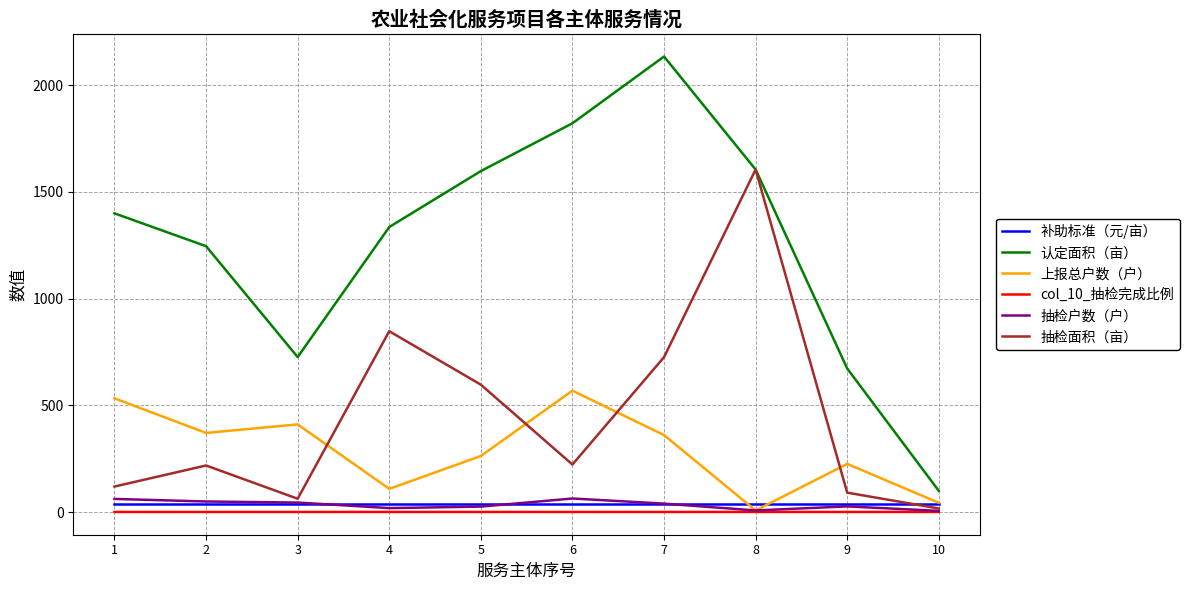

Which series has the largest range (max minus min)?

认定面积（亩）